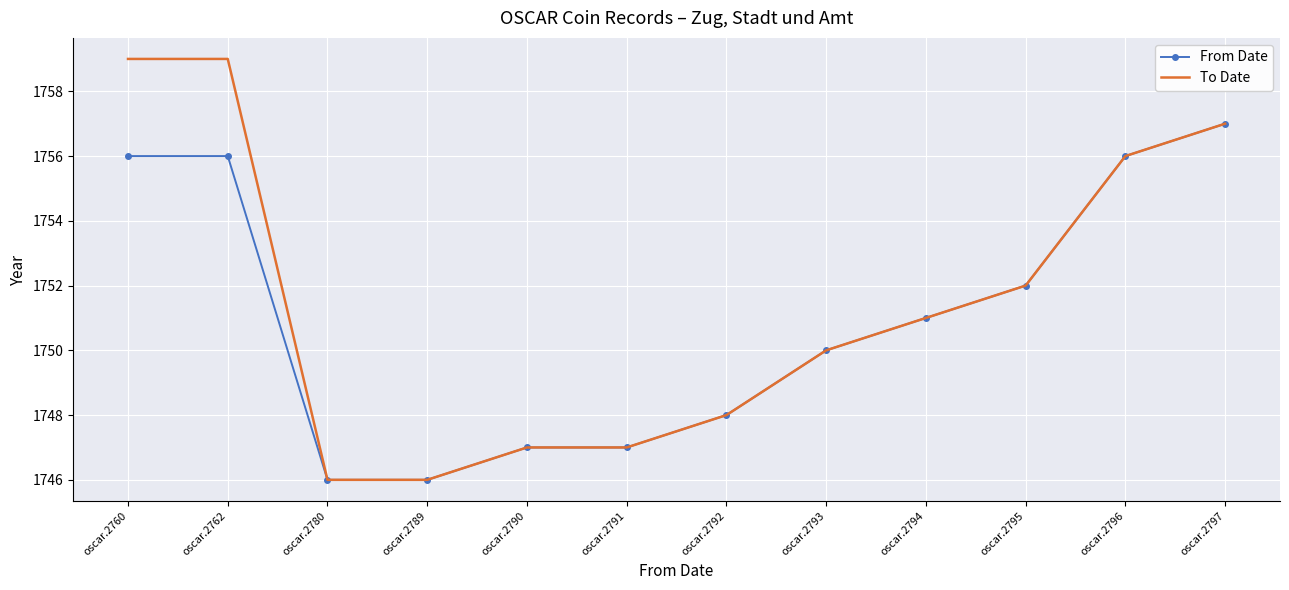

Which category has the highest value in the From Date series?

oscar.2797